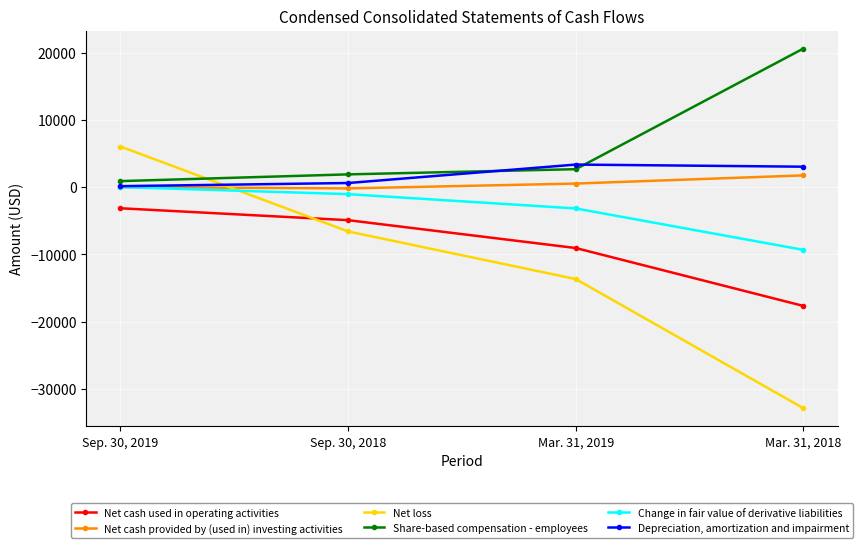

How many data points in Change in fair value of derivative liabilities are above -1036?

1